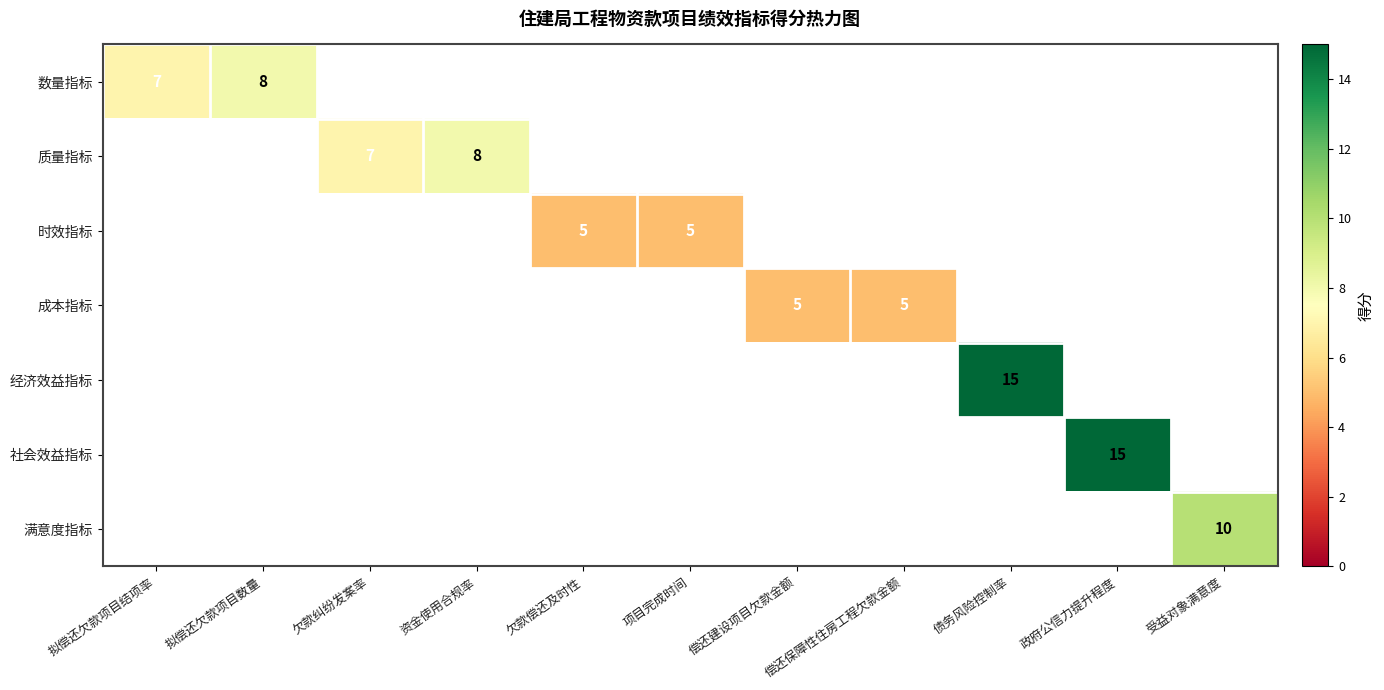

True or false: 质量指标 has a value of 7 at 欠款纠纷发案率.

True